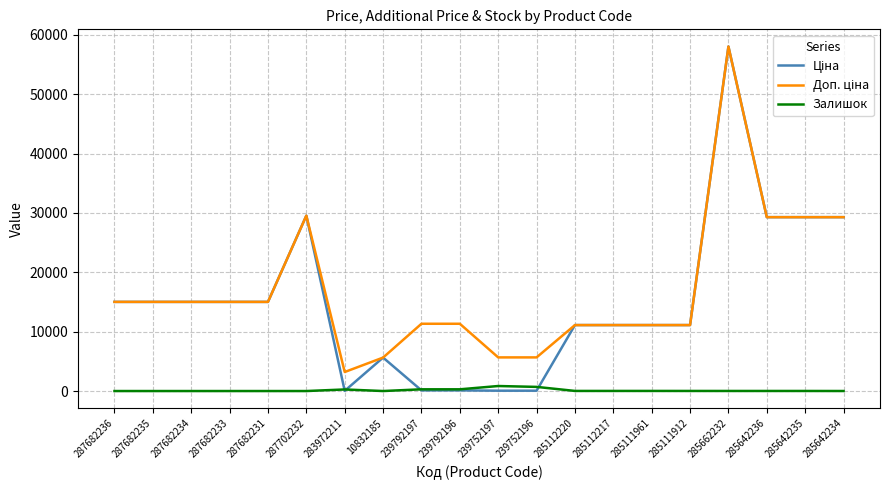

The Залишок series shows 14.0 at 285111912. True or false?

True